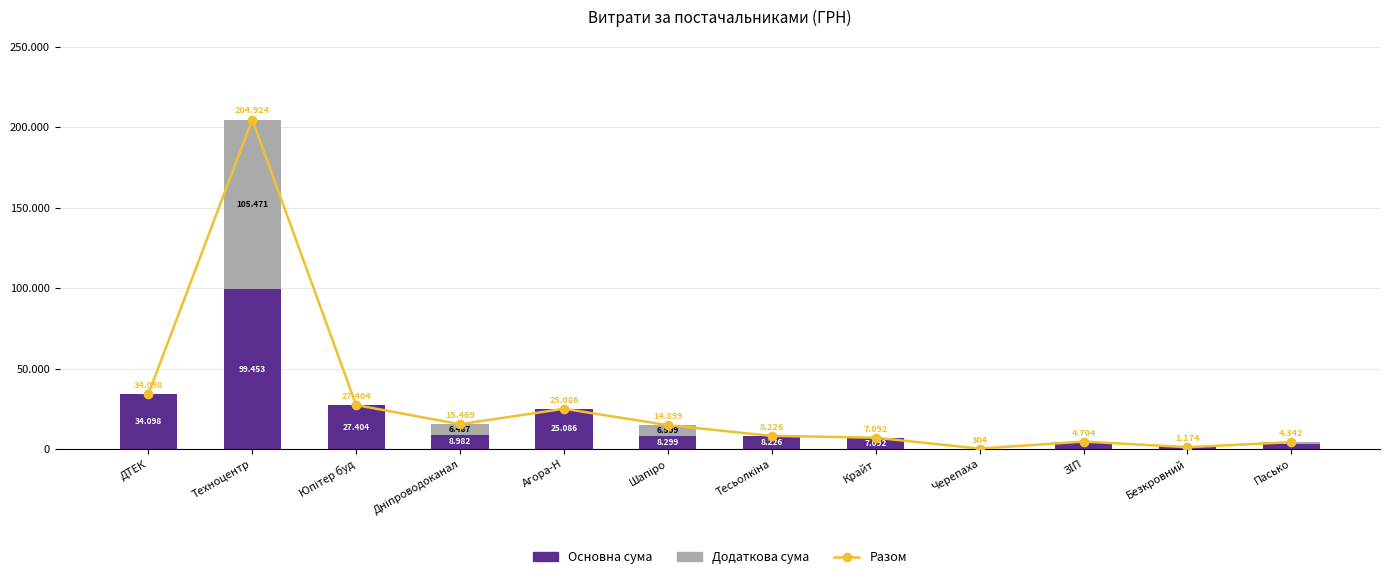

Read the Разом value at ДТЕК.

34098.5